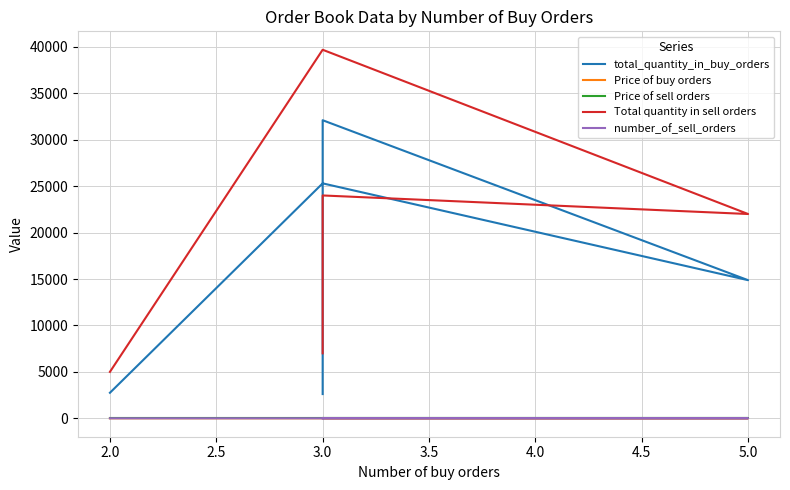

The Price of sell orders series shows 2.0 at 5.0. True or false?

True